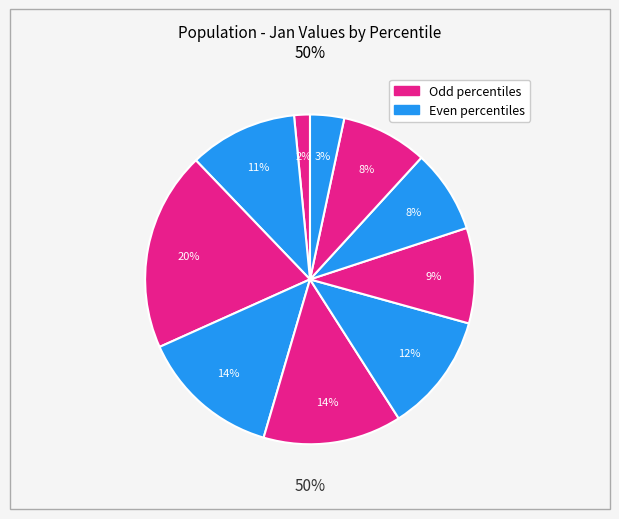

What is the smallest slice in the pie chart?

pct05